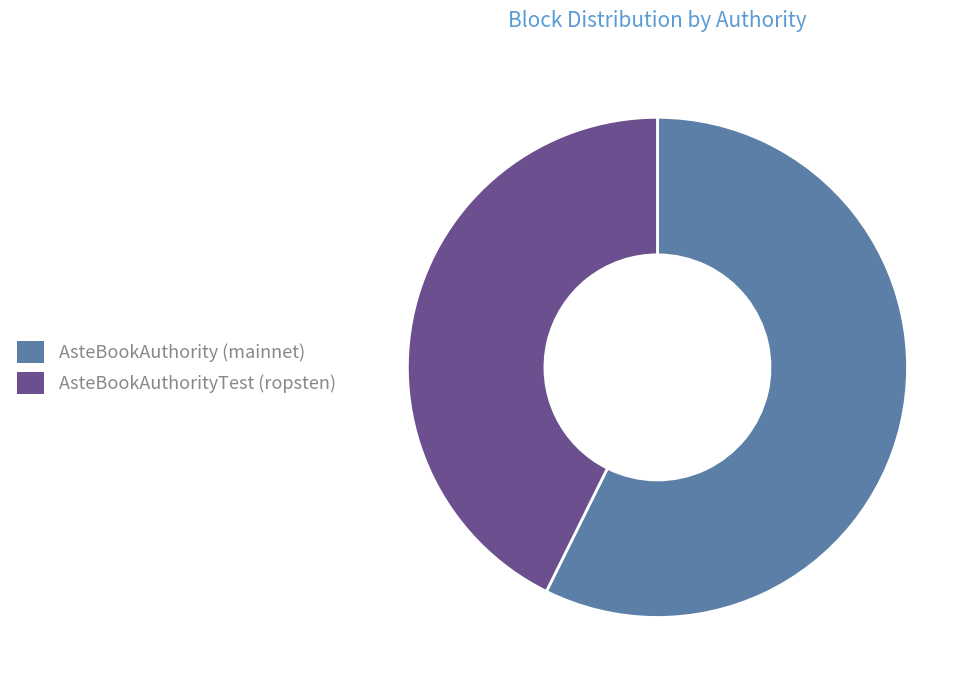

How many slices are in this pie chart?

2